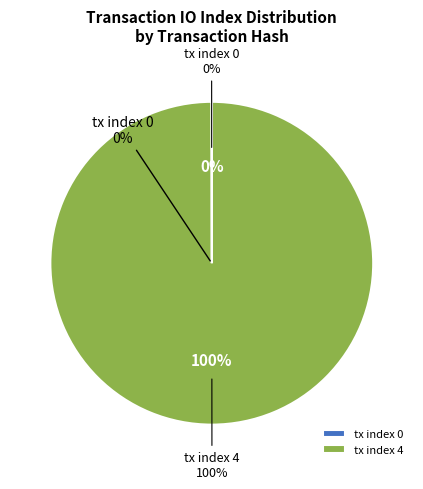

To the nearest percent, what is the average slice percentage?

50%